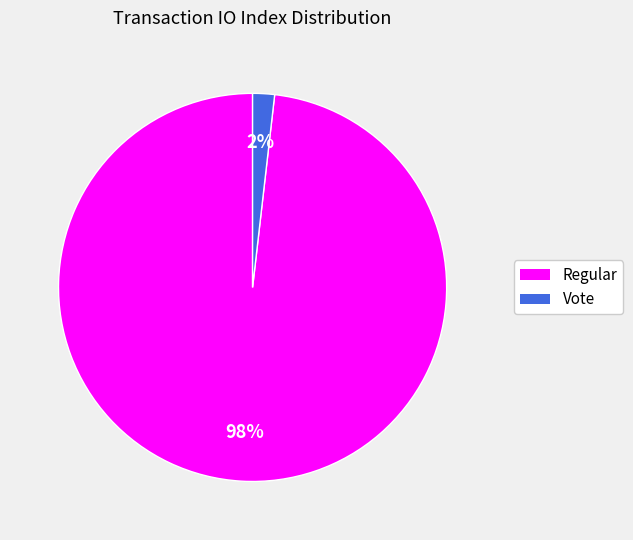

To the nearest percent, what is the difference between the Regular and Vote slice percentages?

96%